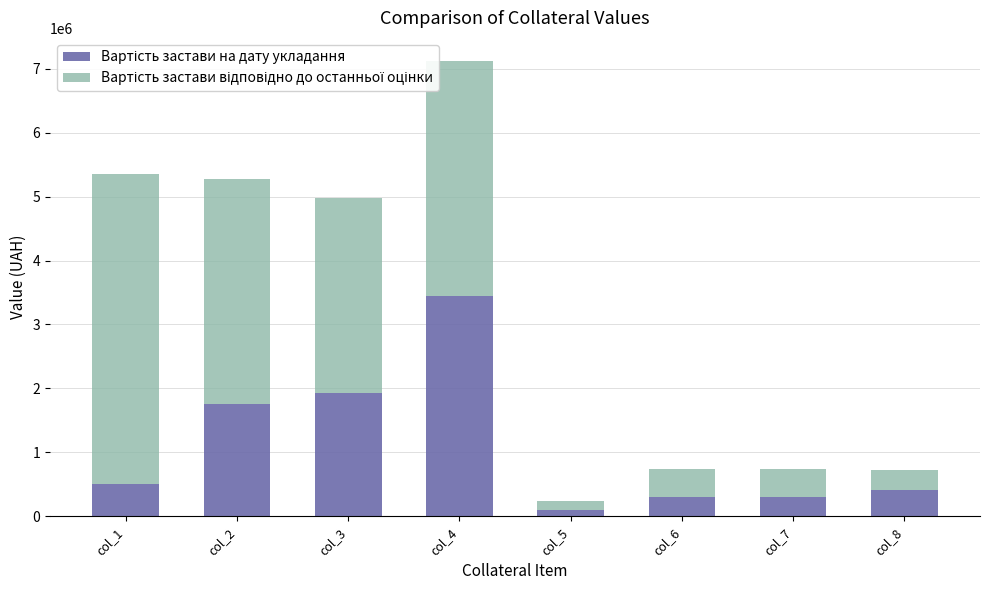

What is the total value across all series at col_7?

746900